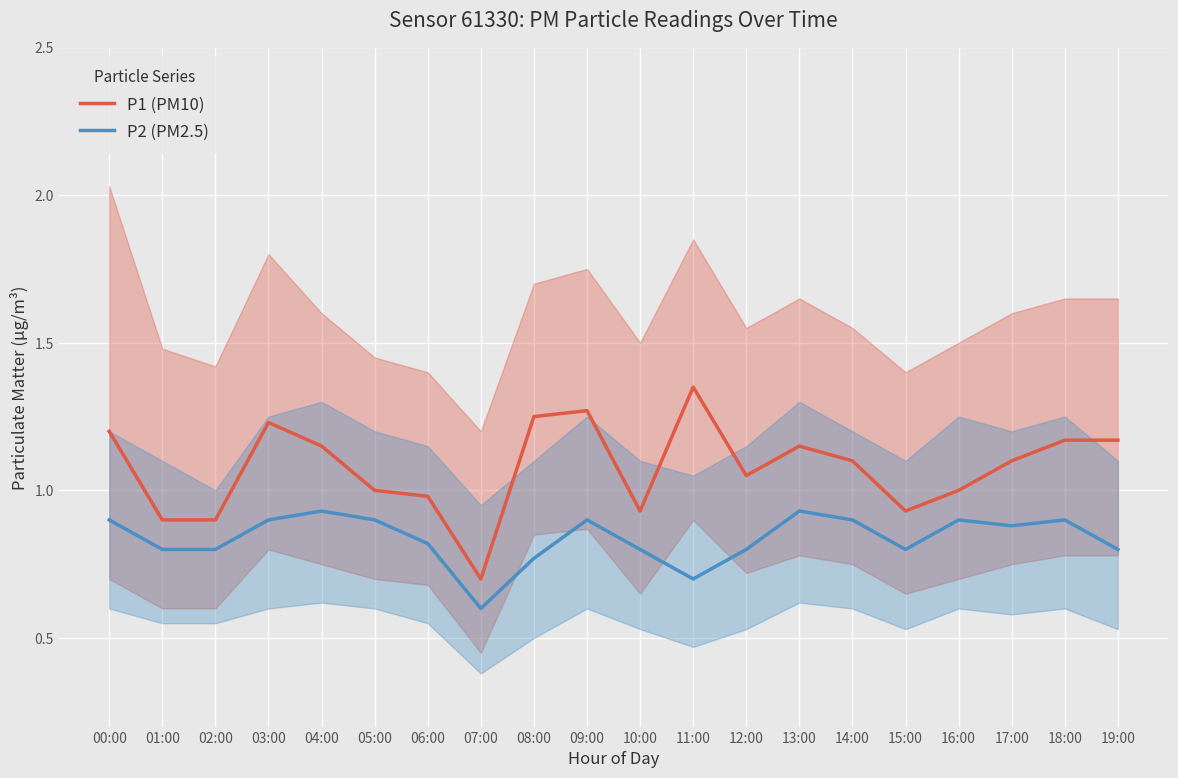

What is the label of the 19th point from the left?

18:00